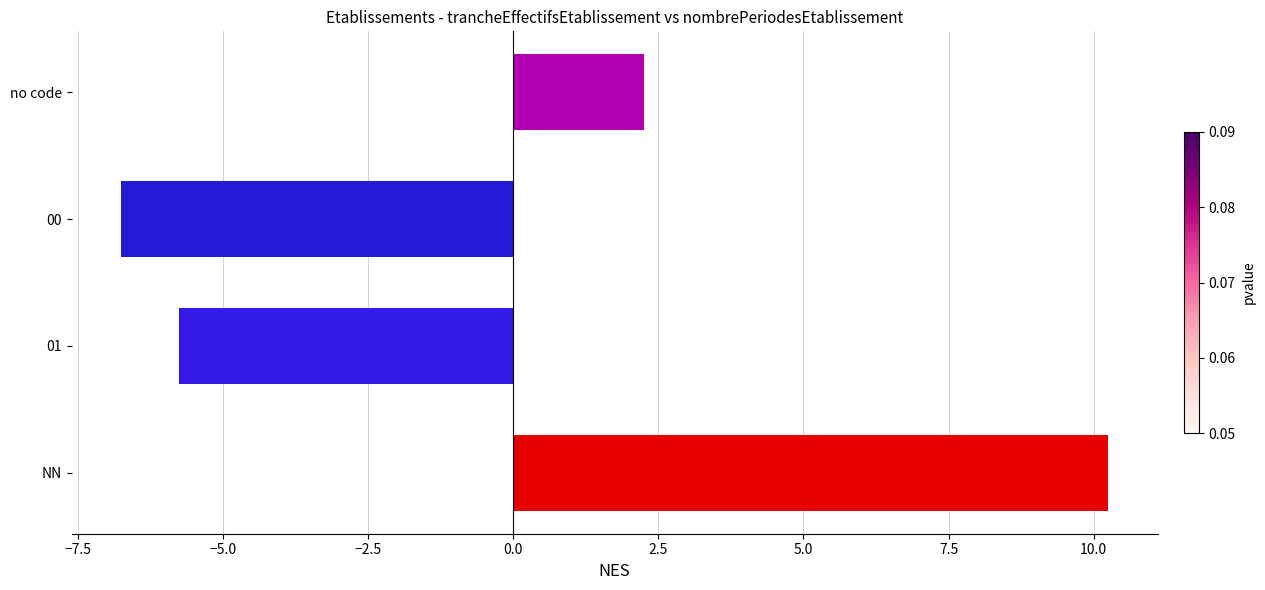

Which category has the lowest value across all series?

00